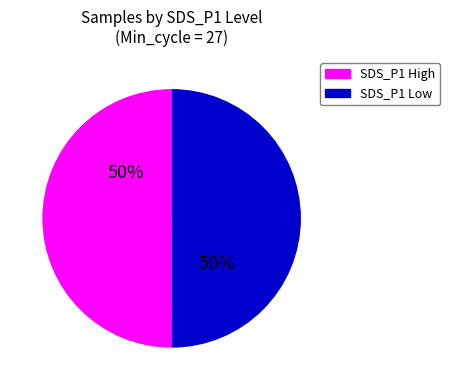

To the nearest percent, what is the average slice percentage?

50%